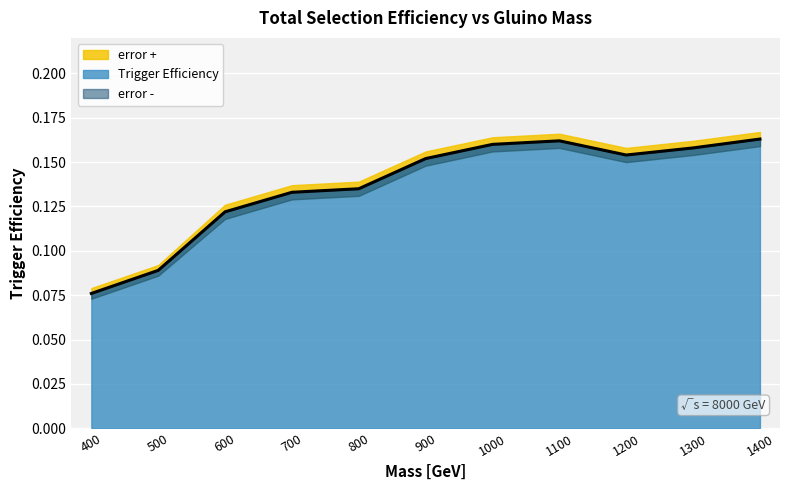

What is the label of the 5th point from the right?

1000.0